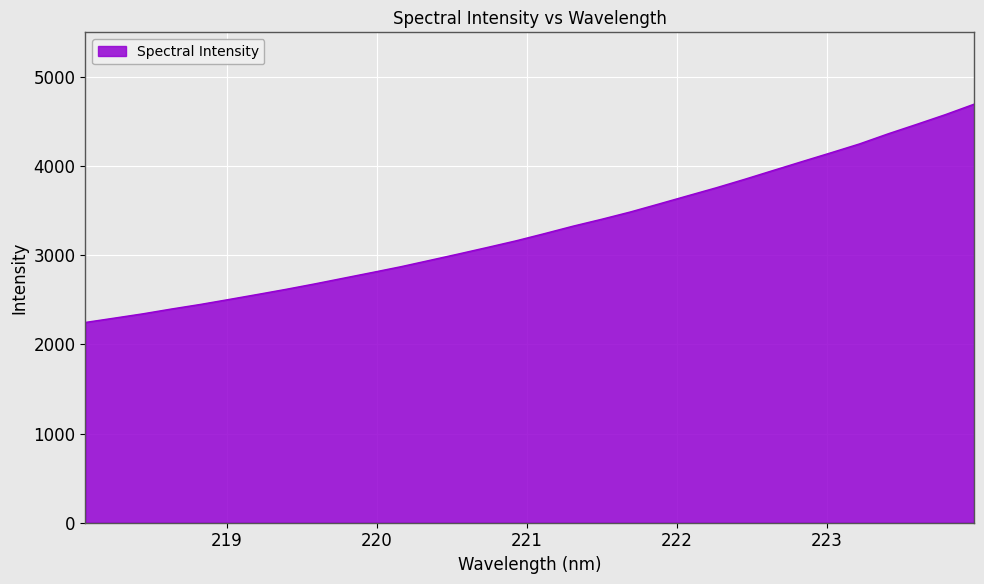

What is the maximum value shown in the chart?

4694.1